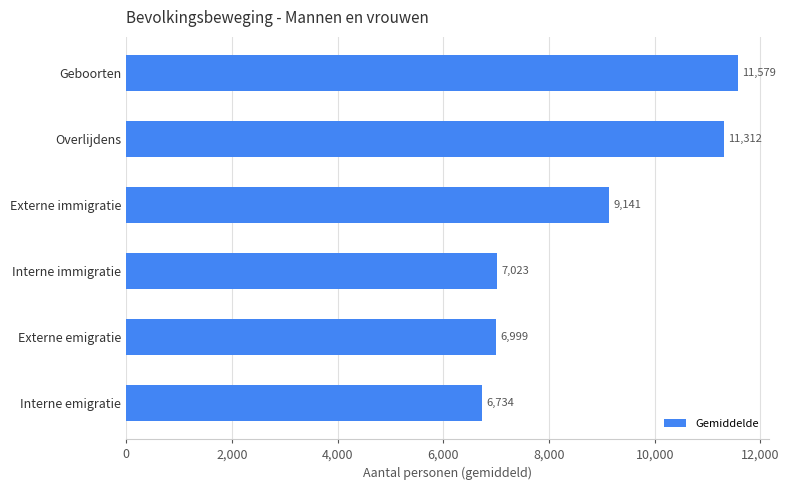

How many data points does each series have?

6